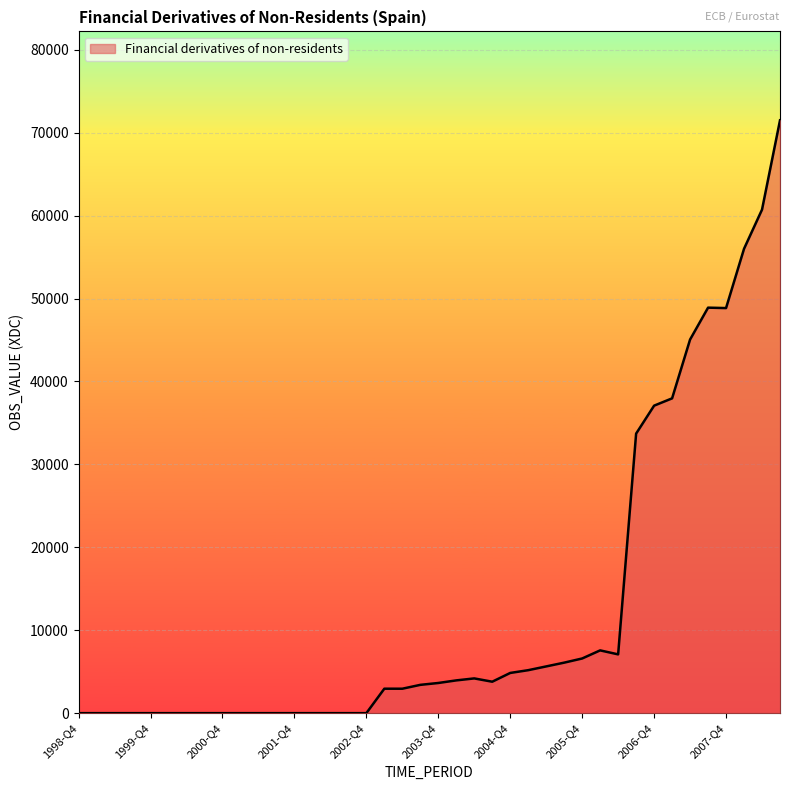

Does the chart display data point markers on the line(s)?

No